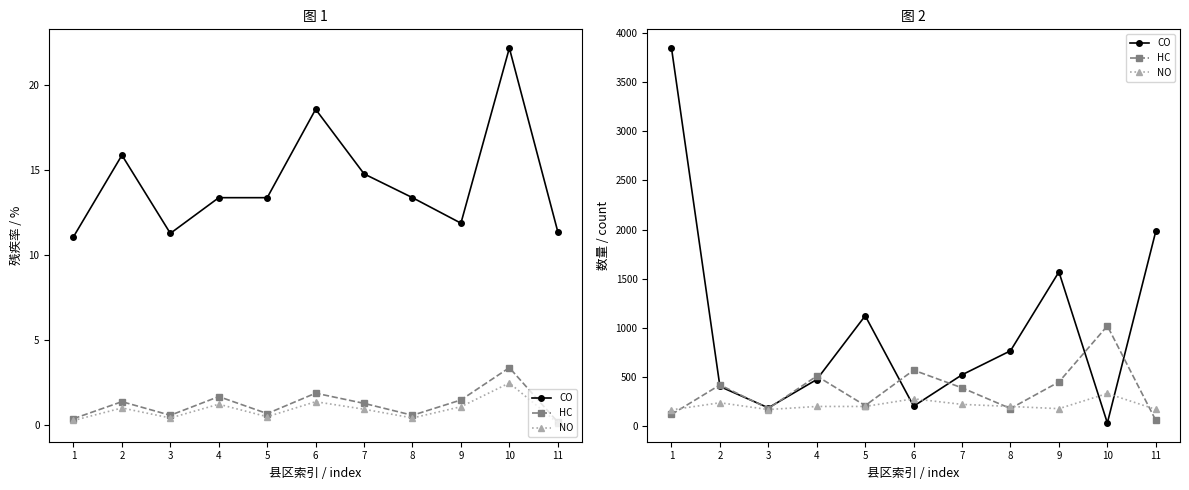

Rank the series by their maximum value, from lowest to highest.

NO, HC, CO